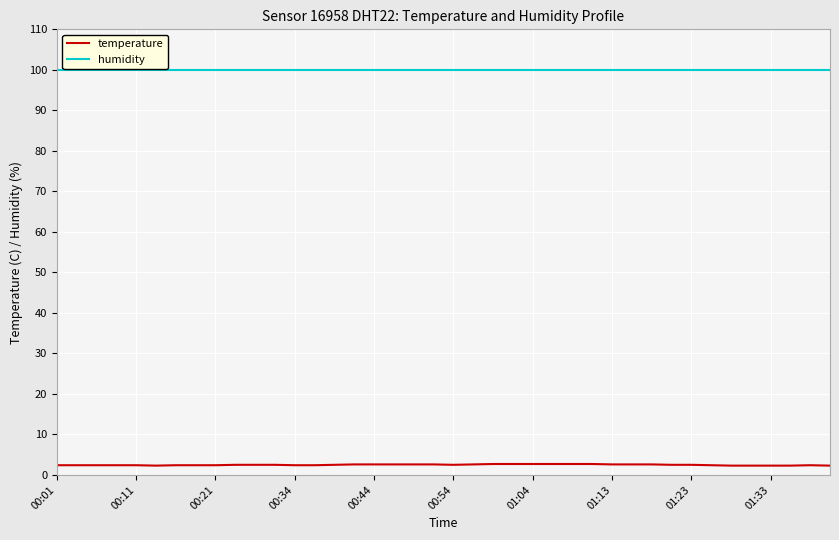

What is the minimum value for humidity?

99.9